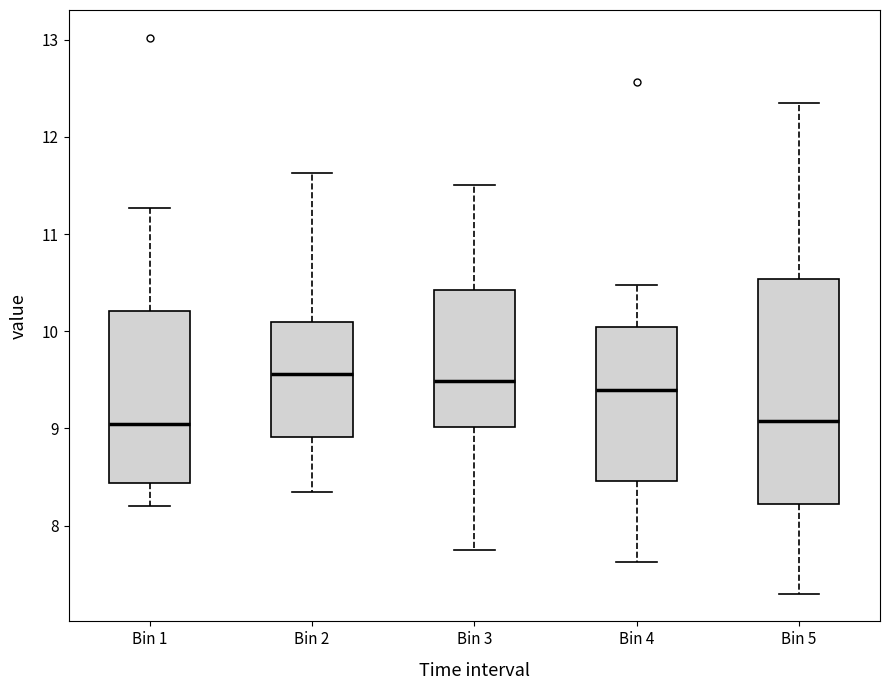

Reading left to right, read every box against the y-axis: the position of its median line, the range the box covers, and the ends of its whiskers. The values are not printed on the chart, so give them approximately, as read against the axis.

Bin 1: median 9.1, box 8.4 to 10.2, whiskers 8.2 to 11.3
Bin 2: median 9.6, box 8.9 to 10.1, whiskers 8.4 to 11.6
Bin 3: median 9.5, box 9.0 to 10.4, whiskers 7.8 to 11.5
Bin 4: median 9.4, box 8.5 to 10.0, whiskers 7.6 to 10.5
Bin 5: median 9.1, box 8.2 to 10.5, whiskers 7.3 to 12.4